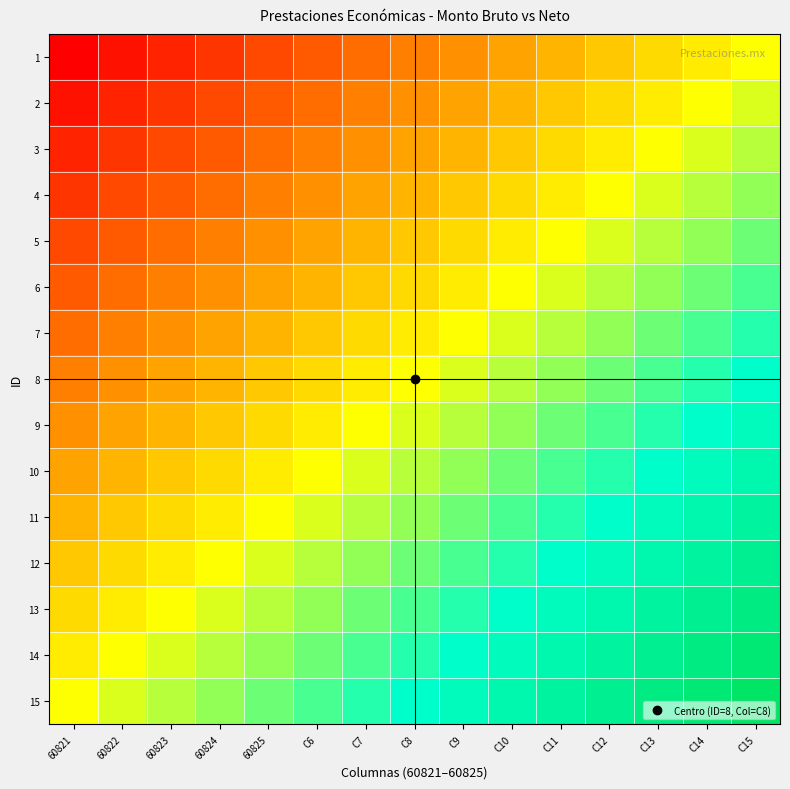

Reading left to right, list all the values displayed in this chart.

1: 60821=-1.0	60822=-0.9	60823=-0.9	60824=-0.8	60825=-0.7	C6=-0.6	C7=-0.6	C8=-0.5	C9=-0.4	C10=-0.4	C11=-0.3	C12=-0.2	C13=-0.1	C14=-0.1	C15=0.0
2: 60821=-0.9	60822=-0.9	60823=-0.8	60824=-0.7	60825=-0.6	C6=-0.6	C7=-0.5	C8=-0.4	C9=-0.4	C10=-0.3	C11=-0.2	C12=-0.1	C13=-0.1	C14=0.0	C15=0.1
3: 60821=-0.9	60822=-0.8	60823=-0.7	60824=-0.6	60825=-0.6	C6=-0.5	C7=-0.4	C8=-0.4	C9=-0.3	C10=-0.2	C11=-0.1	C12=-0.1	C13=0.0	C14=0.1	C15=0.1
4: 60821=-0.8	60822=-0.7	60823=-0.6	60824=-0.6	60825=-0.5	C6=-0.4	C7=-0.4	C8=-0.3	C9=-0.2	C10=-0.1	C11=-0.1	C12=0.0	C13=0.1	C14=0.1	C15=0.2
5: 60821=-0.7	60822=-0.6	60823=-0.6	60824=-0.5	60825=-0.4	C6=-0.4	C7=-0.3	C8=-0.2	C9=-0.1	C10=-0.1	C11=0.0	C12=0.1	C13=0.1	C14=0.2	C15=0.3
6: 60821=-0.6	60822=-0.6	60823=-0.5	60824=-0.4	60825=-0.4	C6=-0.3	C7=-0.2	C8=-0.1	C9=-0.1	C10=0.0	C11=0.1	C12=0.1	C13=0.2	C14=0.3	C15=0.4
7: 60821=-0.6	60822=-0.5	60823=-0.4	60824=-0.4	60825=-0.3	C6=-0.2	C7=-0.1	C8=-0.1	C9=0.0	C10=0.1	C11=0.1	C12=0.2	C13=0.3	C14=0.4	C15=0.4
8: 60821=-0.5	60822=-0.4	60823=-0.4	60824=-0.3	60825=-0.2	C6=-0.1	C7=-0.1	C8=0.0	C9=0.1	C10=0.1	C11=0.2	C12=0.3	C13=0.4	C14=0.4	C15=0.5
9: 60821=-0.4	60822=-0.4	60823=-0.3	60824=-0.2	60825=-0.1	C6=-0.1	C7=0.0	C8=0.1	C9=0.1	C10=0.2	C11=0.3	C12=0.4	C13=0.4	C14=0.5	C15=0.6
10: 60821=-0.4	60822=-0.3	60823=-0.2	60824=-0.1	60825=-0.1	C6=0.0	C7=0.1	C8=0.1	C9=0.2	C10=0.3	C11=0.4	C12=0.4	C13=0.5	C14=0.6	C15=0.6
11: 60821=-0.3	60822=-0.2	60823=-0.1	60824=-0.1	60825=0.0	C6=0.1	C7=0.1	C8=0.2	C9=0.3	C10=0.4	C11=0.4	C12=0.5	C13=0.6	C14=0.6	C15=0.7
12: 60821=-0.2	60822=-0.1	60823=-0.1	60824=0.0	60825=0.1	C6=0.1	C7=0.2	C8=0.3	C9=0.4	C10=0.4	C11=0.5	C12=0.6	C13=0.6	C14=0.7	C15=0.8
13: 60821=-0.1	60822=-0.1	60823=0.0	60824=0.1	60825=0.1	C6=0.2	C7=0.3	C8=0.4	C9=0.4	C10=0.5	C11=0.6	C12=0.6	C13=0.7	C14=0.8	C15=0.9
14: 60821=-0.1	60822=0.0	60823=0.1	60824=0.1	60825=0.2	C6=0.3	C7=0.4	C8=0.4	C9=0.5	C10=0.6	C11=0.6	C12=0.7	C13=0.8	C14=0.9	C15=0.9
15: 60821=0.0	60822=0.1	60823=0.1	60824=0.2	60825=0.3	C6=0.4	C7=0.4	C8=0.5	C9=0.6	C10=0.6	C11=0.7	C12=0.8	C13=0.9	C14=0.9	C15=1.0